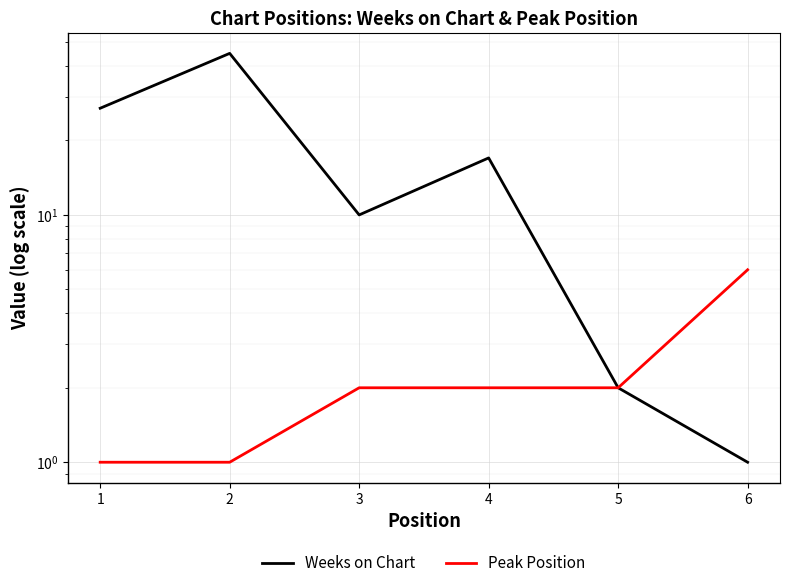

Which has a higher value, 3 or 2?

2